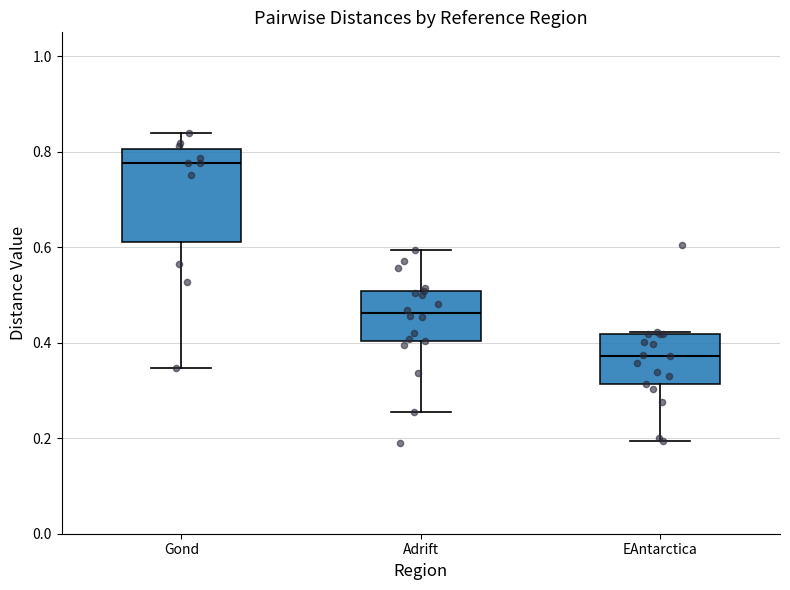

Where is the lower edge of the box for Gond on the y-axis? The values are not printed on the chart, so give them approximately, as read against the axis.

0.62